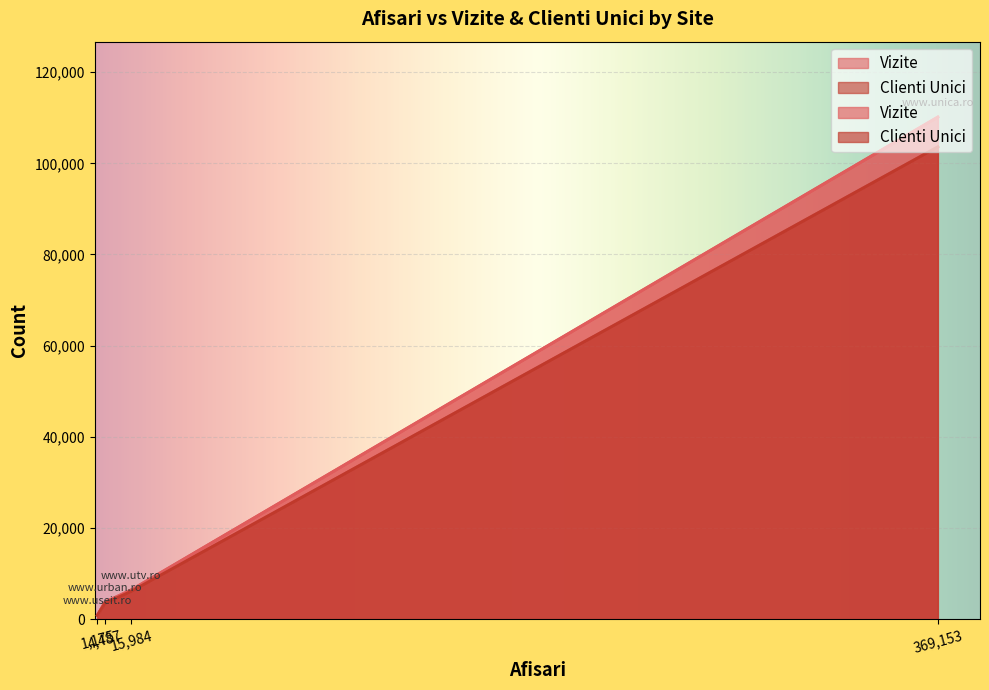

True or false: Clienti Unici has more than 2 points higher than both neighbors.

False